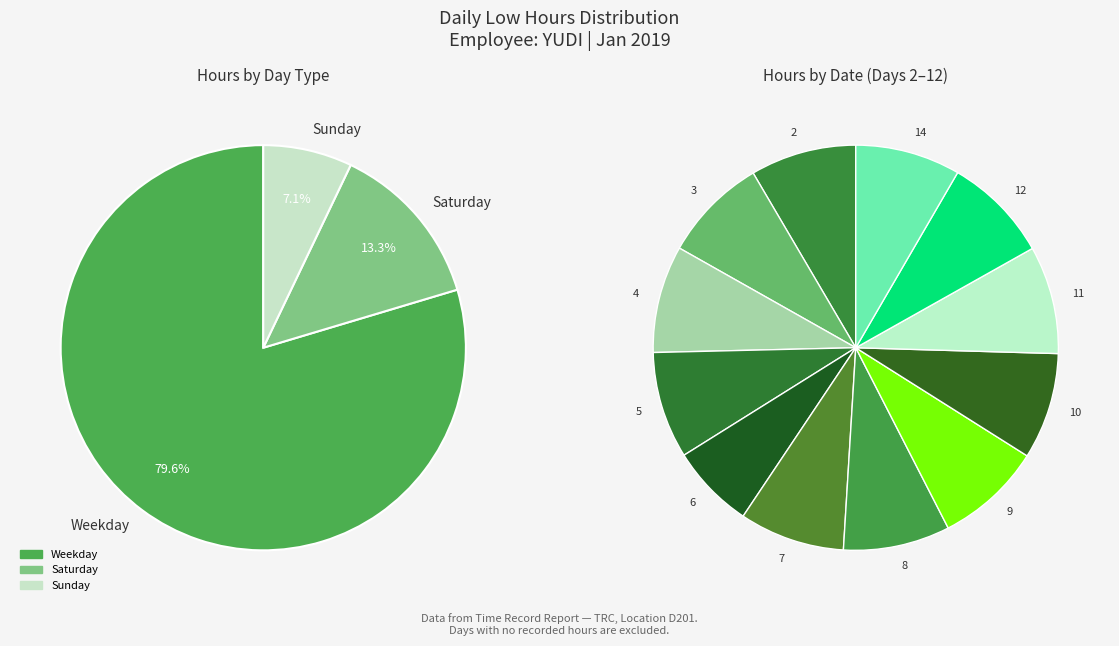

What is the ratio of the value at 7 to the value at 9?

1.0